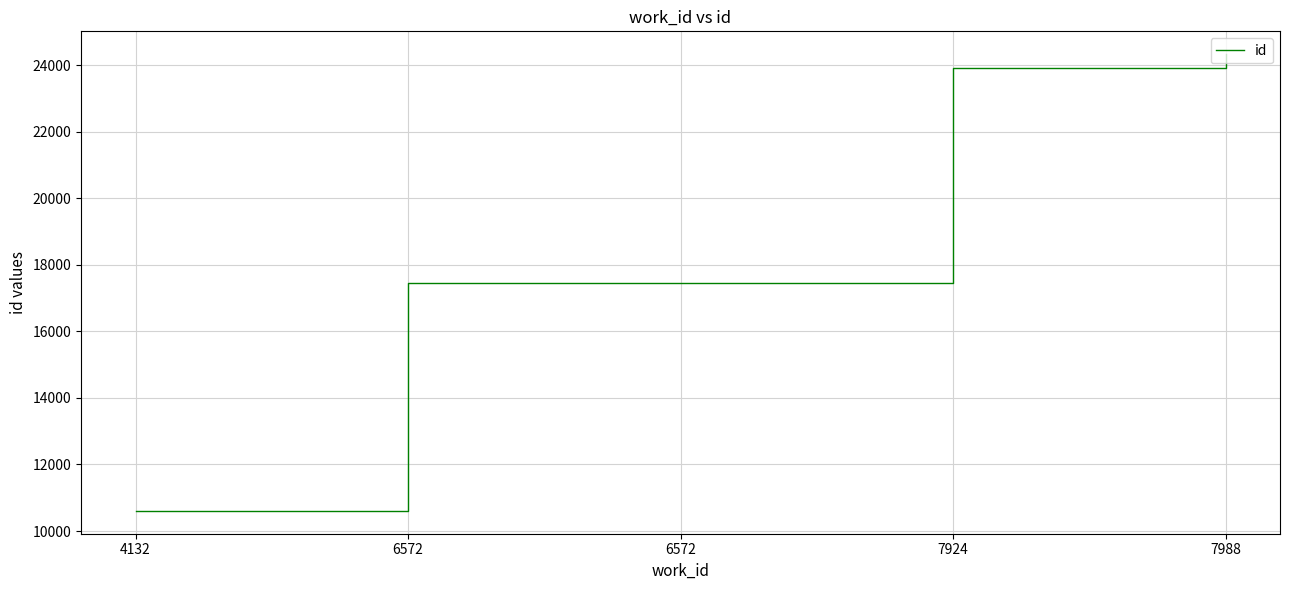

The chart shows a value of 17464 at 6572. True or false?

True